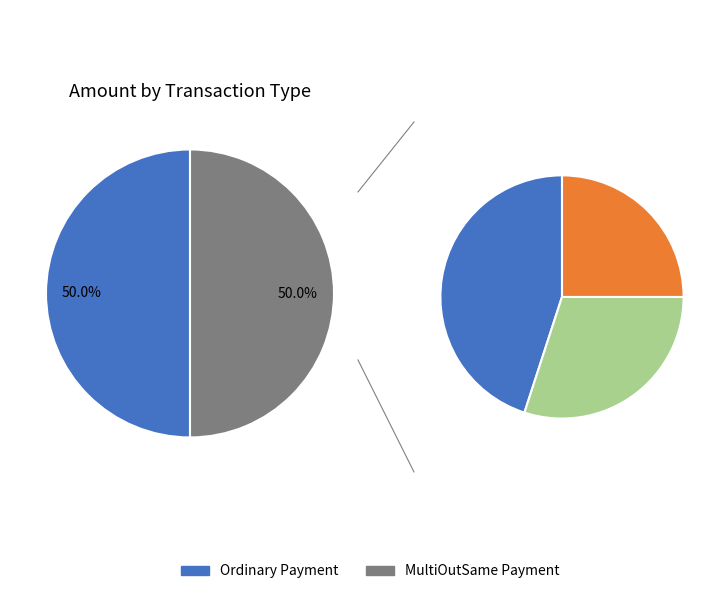

True or false: Ordinary Payment accounts for 40% of the total.

False